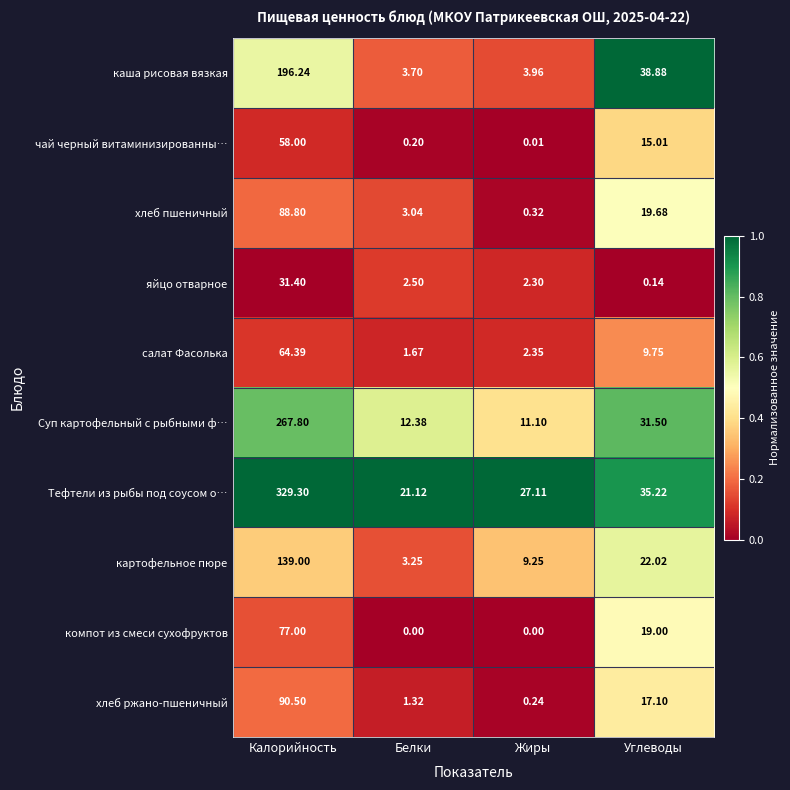

What is the spread (max minus min) of values at Углеводы?

38.7